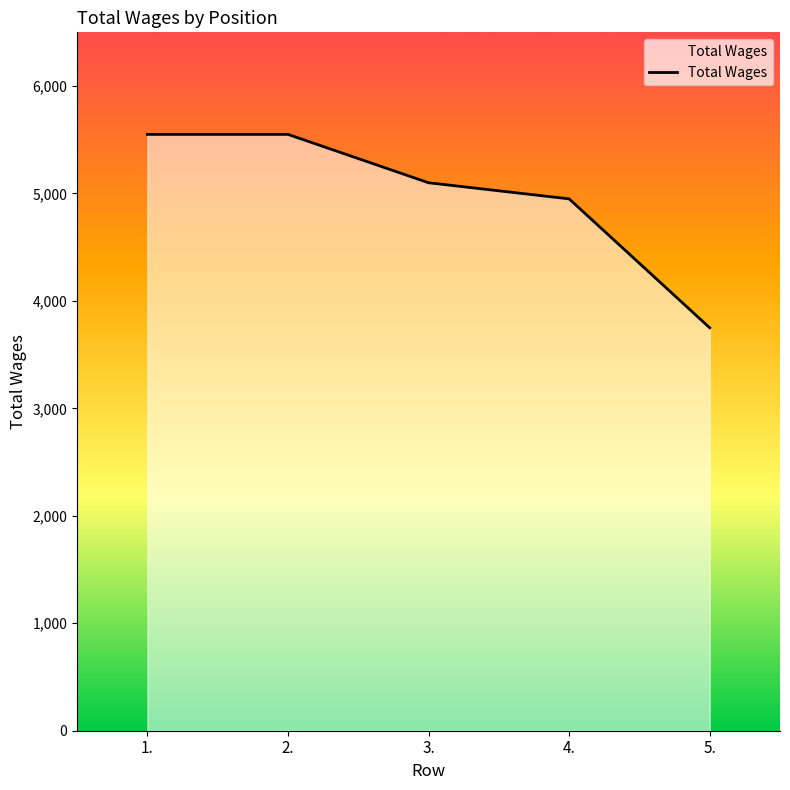

Reading left to right, extract all data points from this chart.

1.=5550	2.=5550	3.=5100	4.=4950	5.=3750